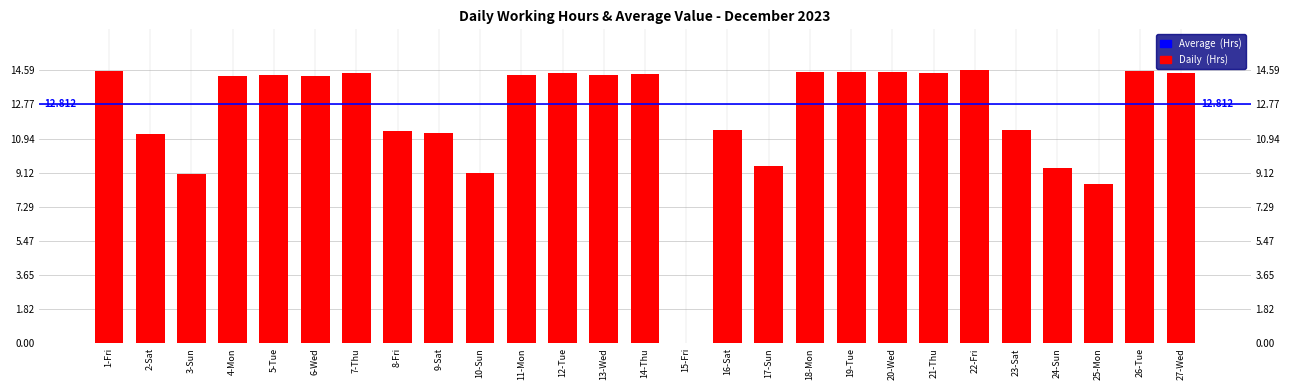

What position from the right is 22-Fri?

6